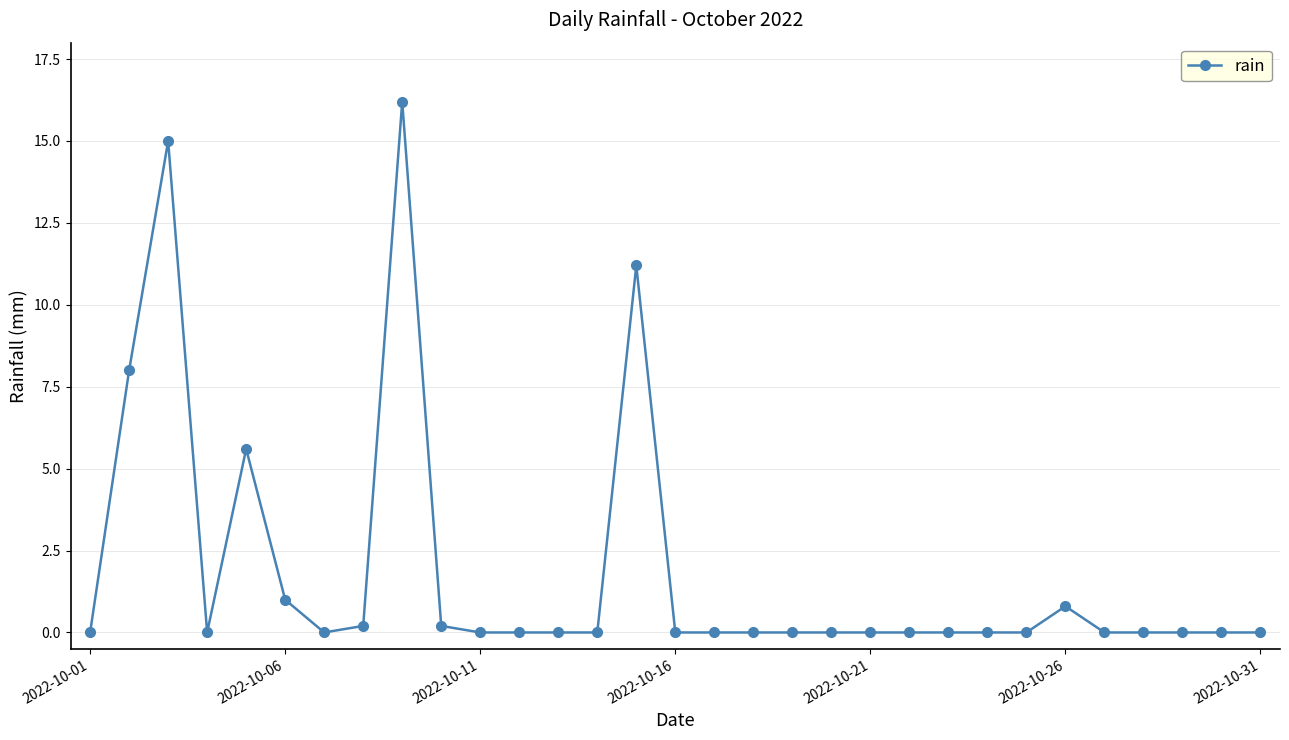

True or false: there are more than 0 points higher than both neighbors.

True